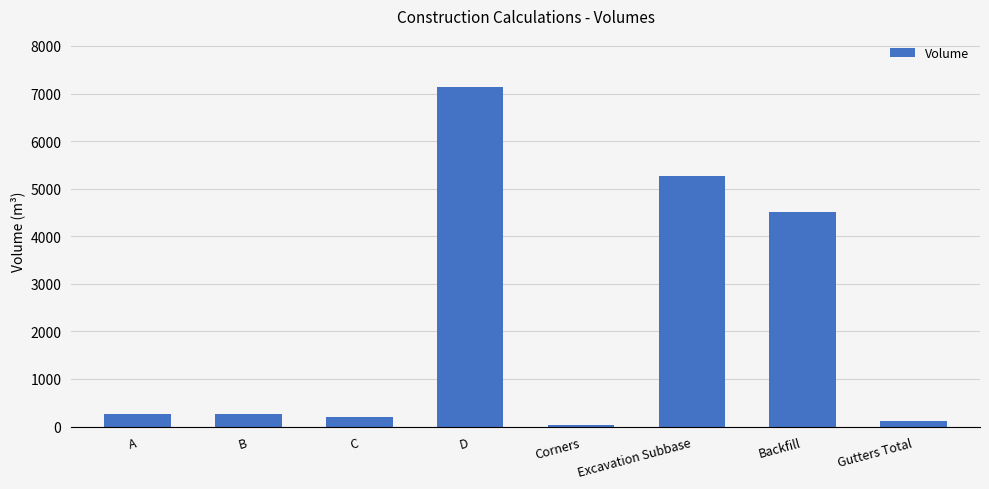

What is the difference between the maximum and minimum values?

7110.0